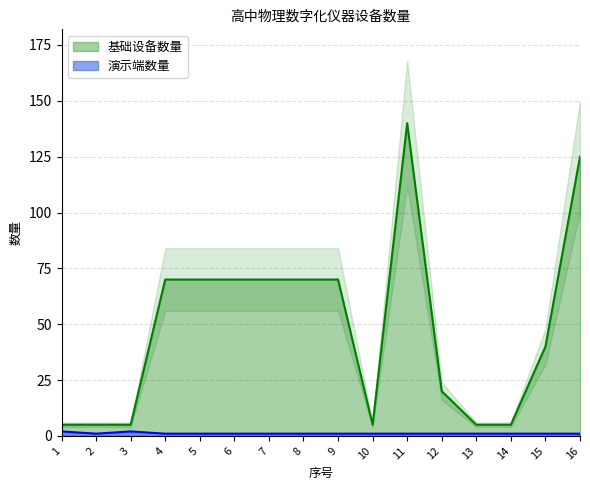

True or false: 演示端数量 has a value of 1 at 11.

True